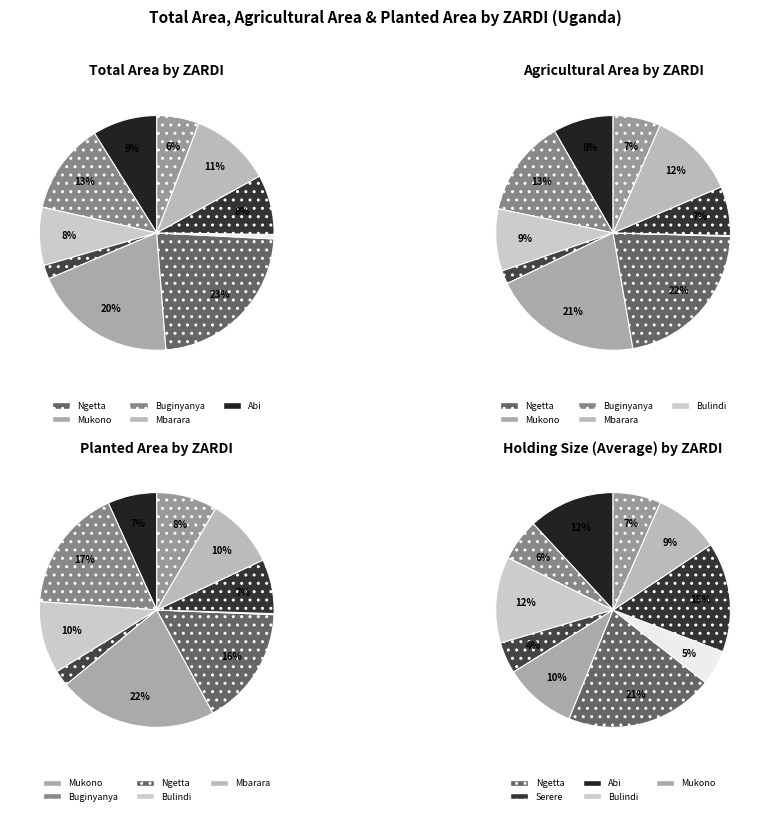

Which slice is the largest?

Ngetta